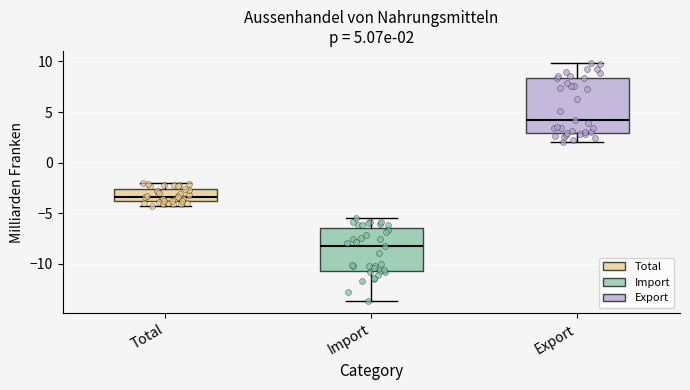

Comparing the boxes themselves (not the whiskers), which one is the tallest?

Export